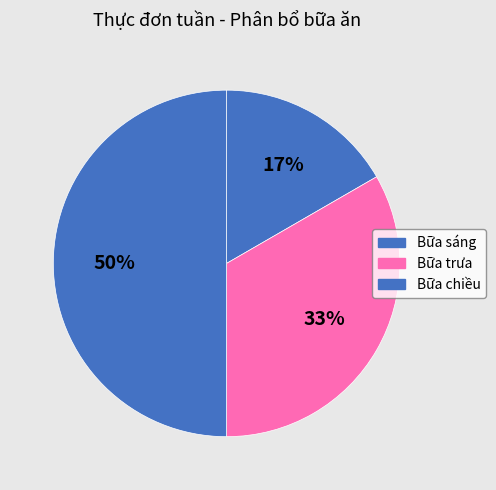

Is there a majority slice in this chart?

No